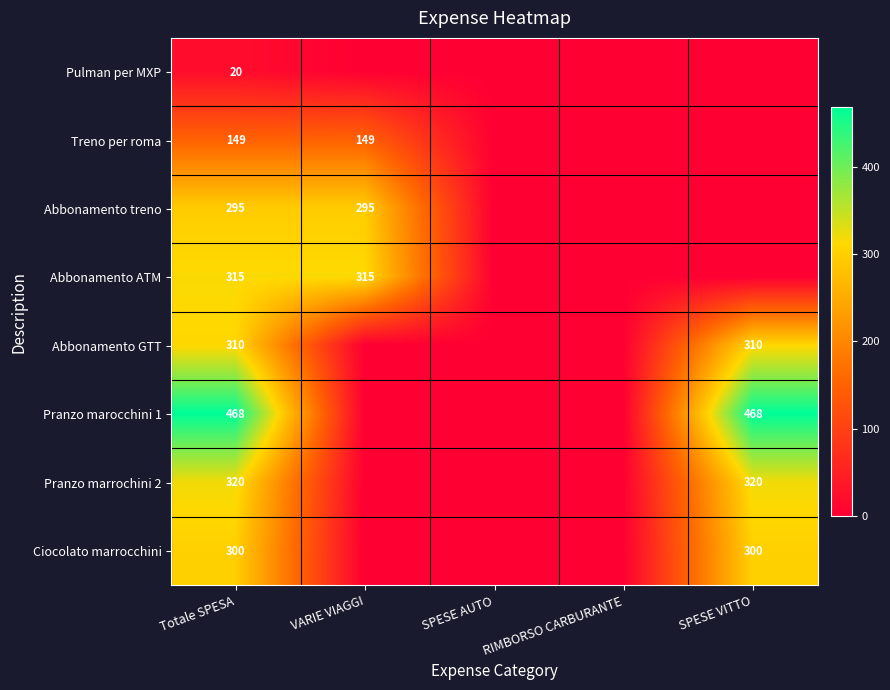

Is the value of Ciocolato marrocchini at SPESE VITTO greater than the value of Treno per roma at VARIE VIAGGI?

Yes